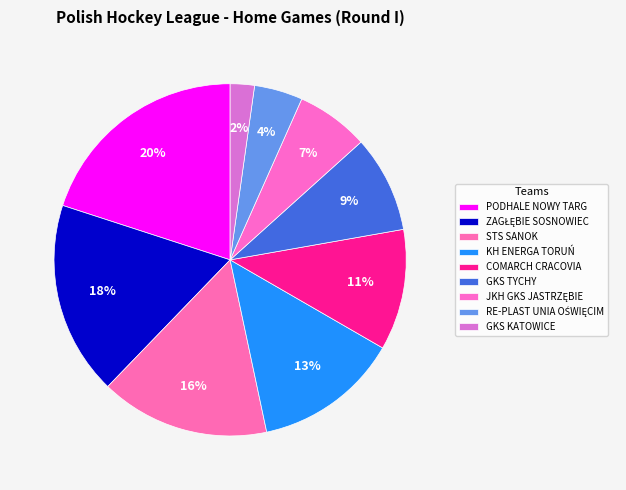

Count the number of slices in the pie.

9